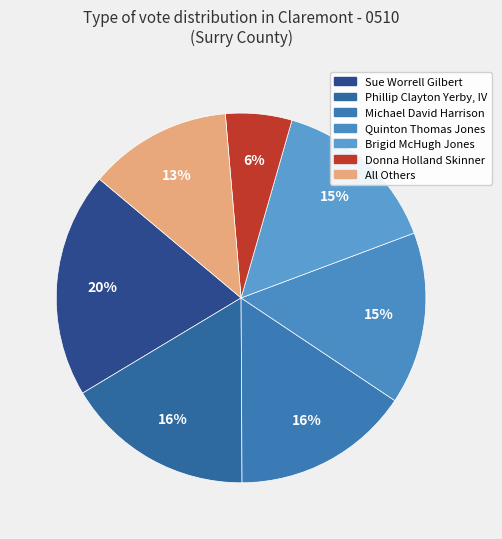

What percentage is the Quinton Thomas Jones slice, to the nearest percent?

15%